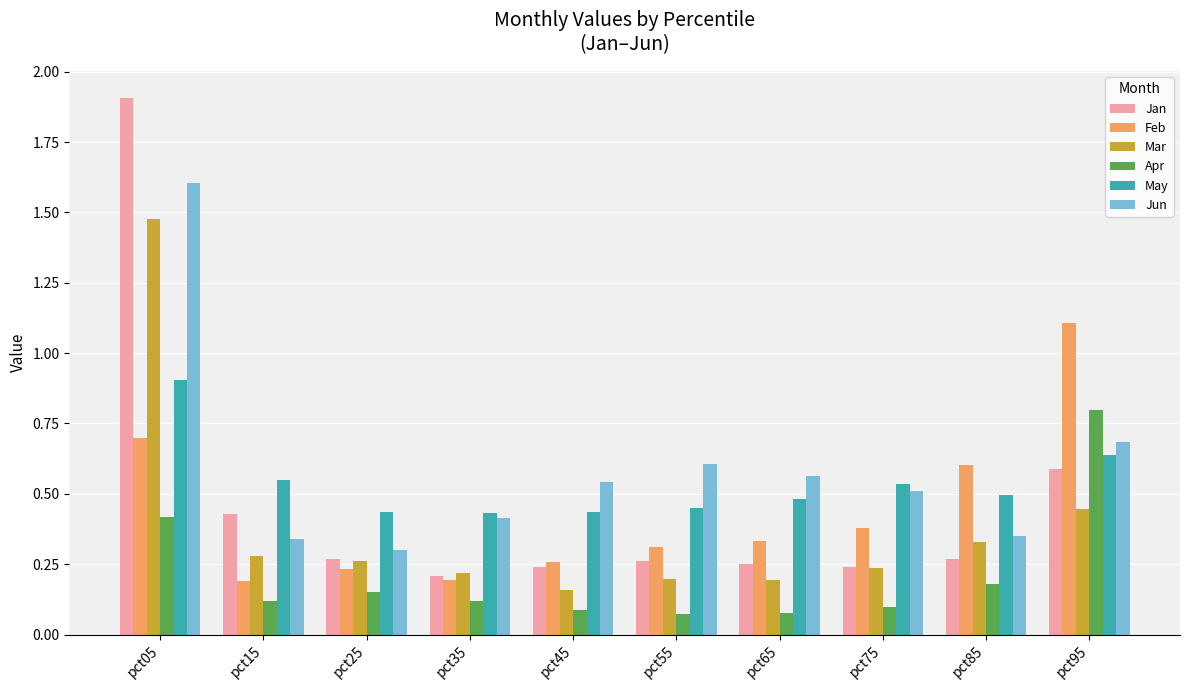

Where is Jan nearest to the value 1?

pct95